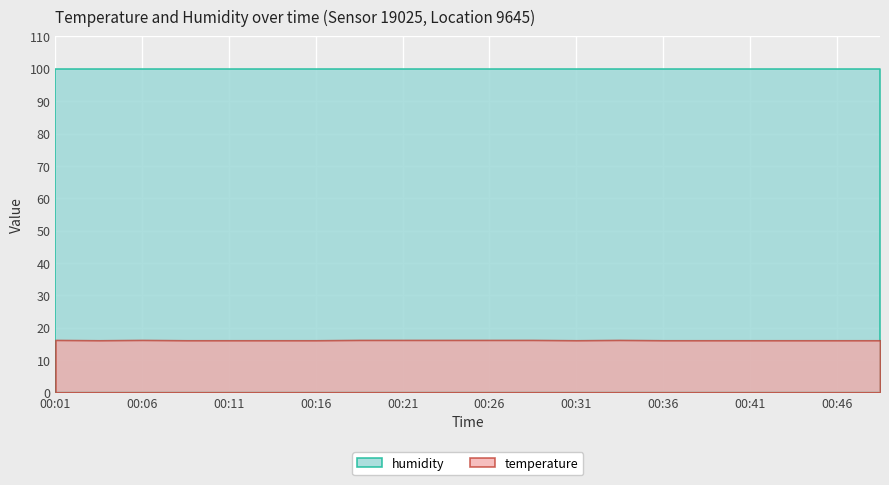

Between 00:14 and 00:28, which is larger?

00:28